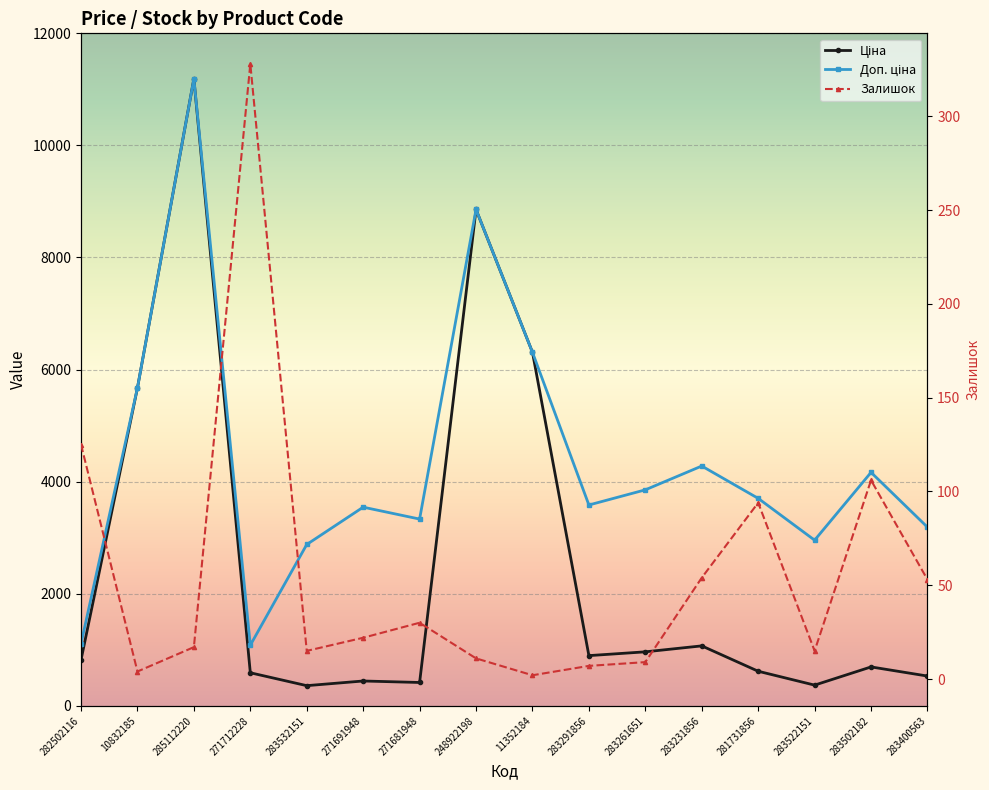

How many values in the Ціна series are below 818?

8